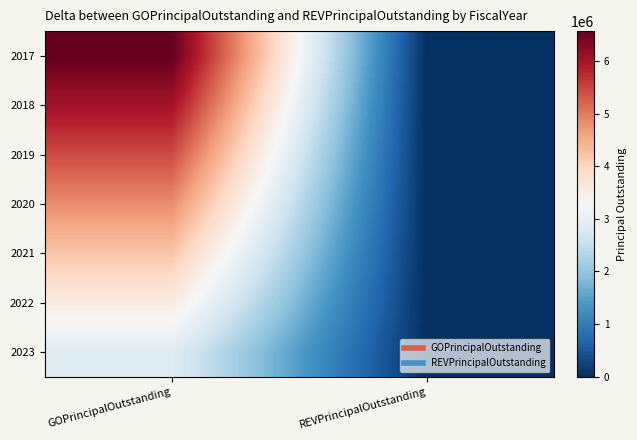

How many series are shown in this chart?

7